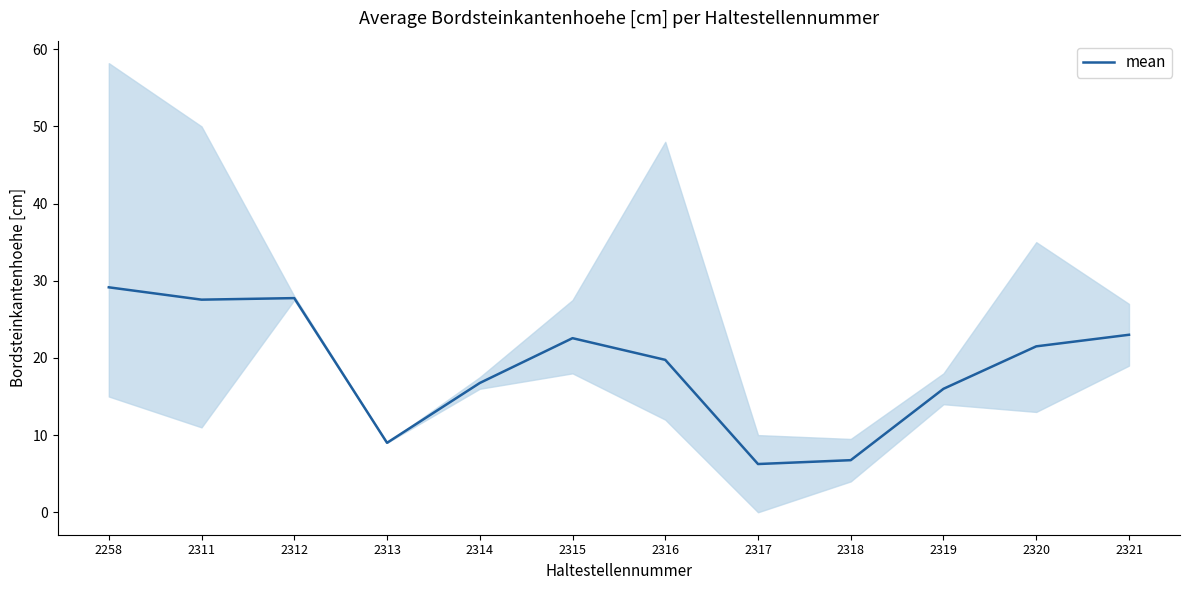

Between 2314 and 2311, which is larger?

2311